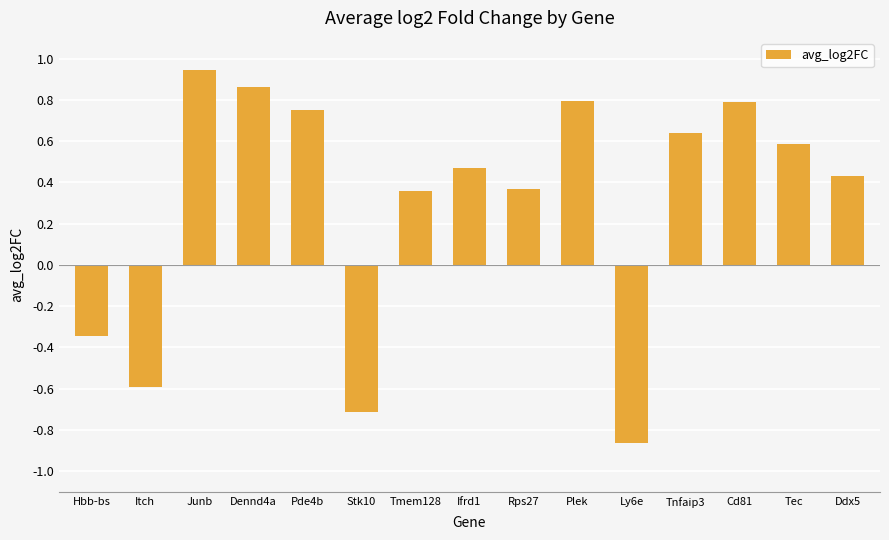

At which category does the chart reach its peak across all series?

Junb